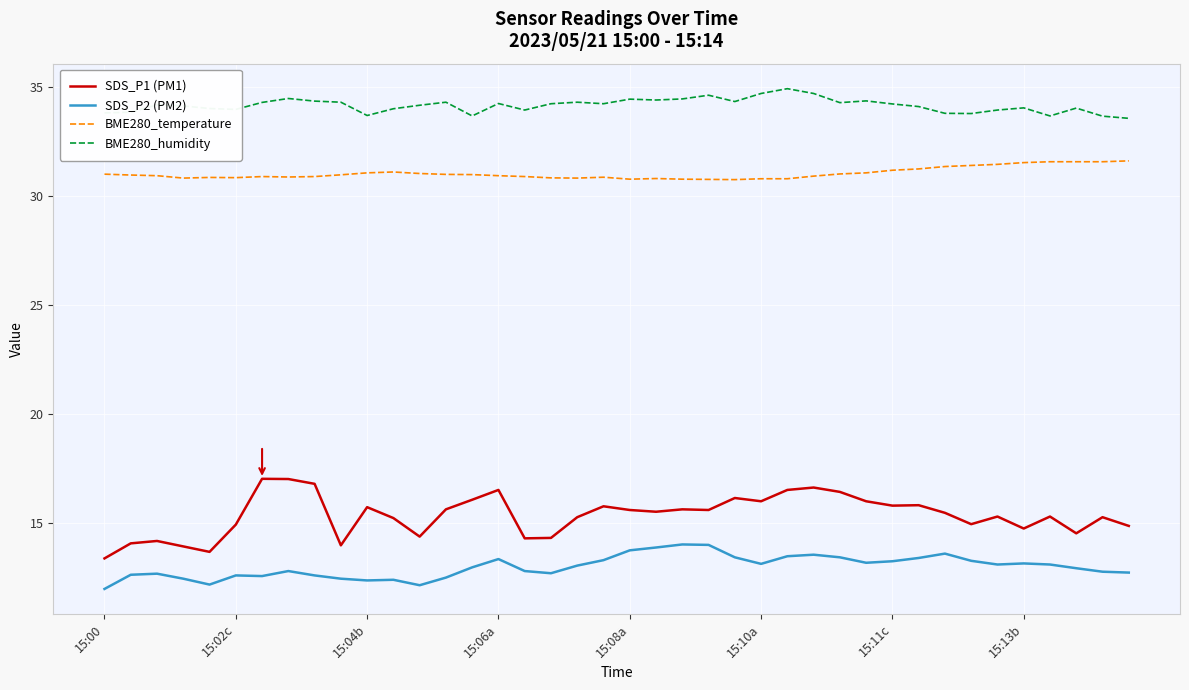

Which series has the largest range (max minus min)?

SDS_P1 (PM1)